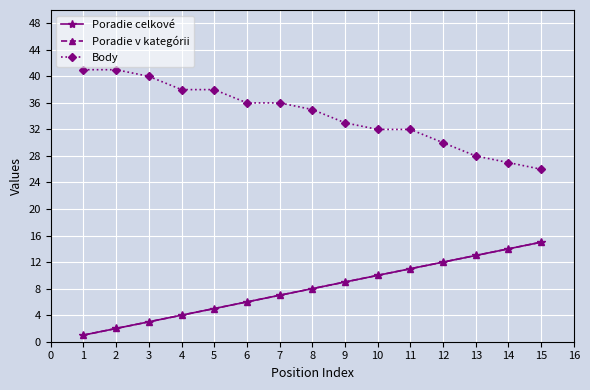

Is this an area chart (filled region under the line)?

No